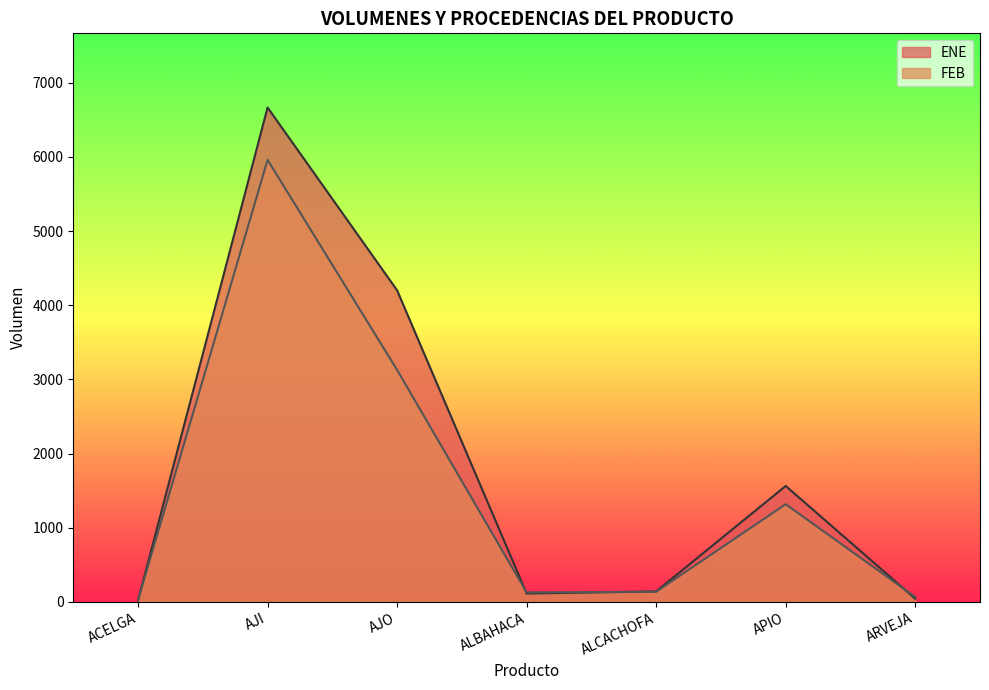

What is the total value across all series at ARVEJA?

110